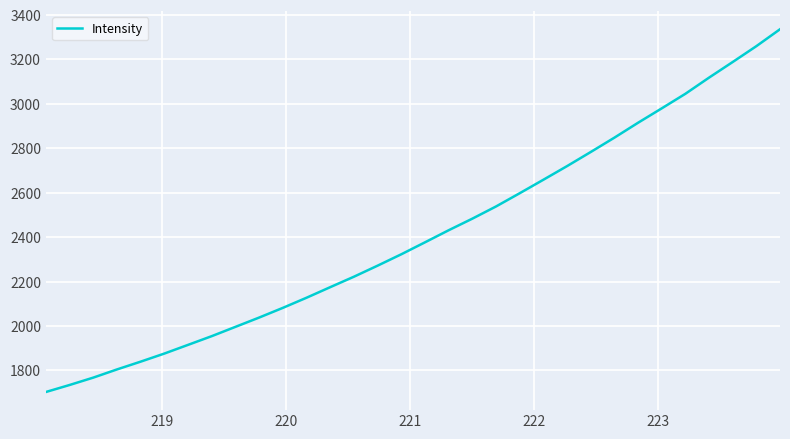

What is the difference between the maximum and second lowest values?

1601.3